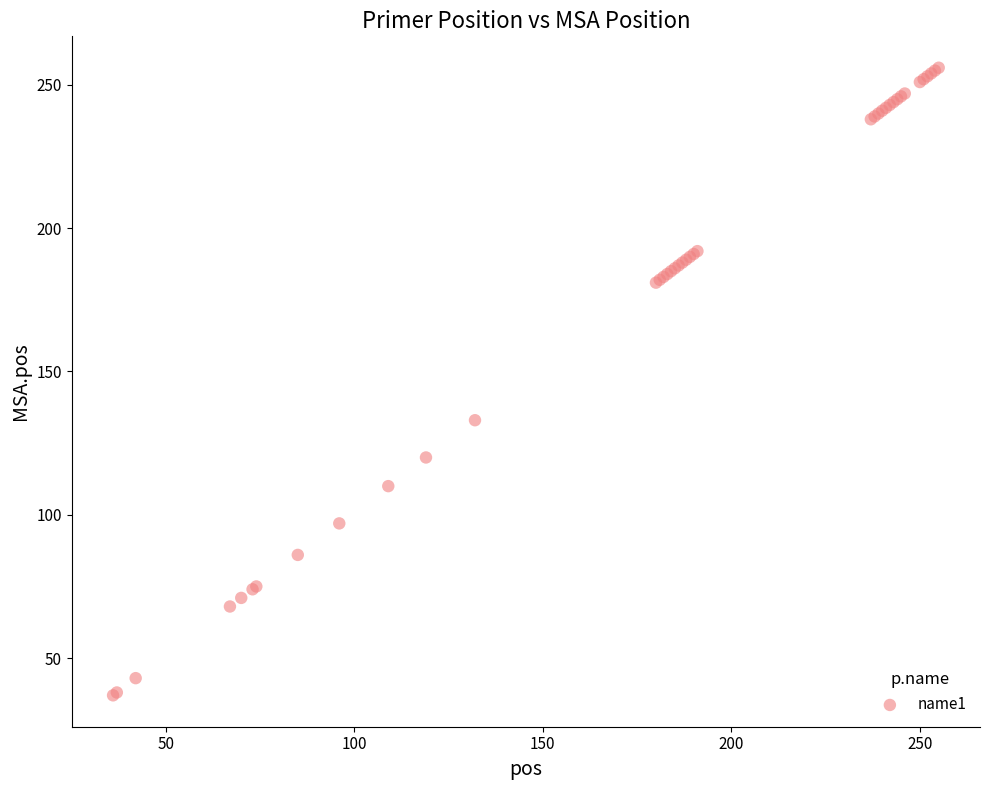

What Y value in the scatter plot is closest to 146?

133